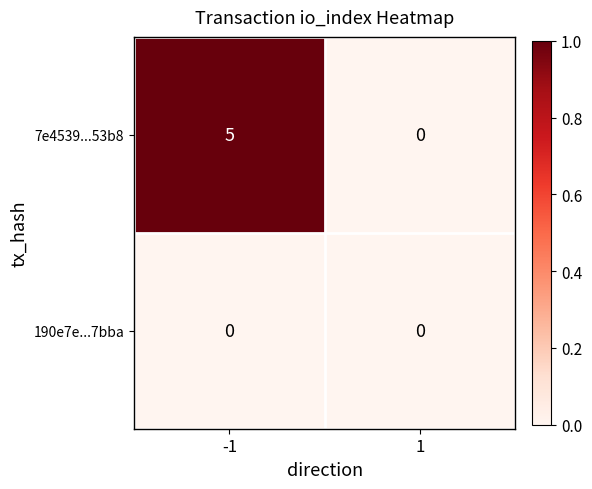

Is the value of 7e4539...53b8 at -1 greater than the value of 190e7e...7bba at 1?

Yes